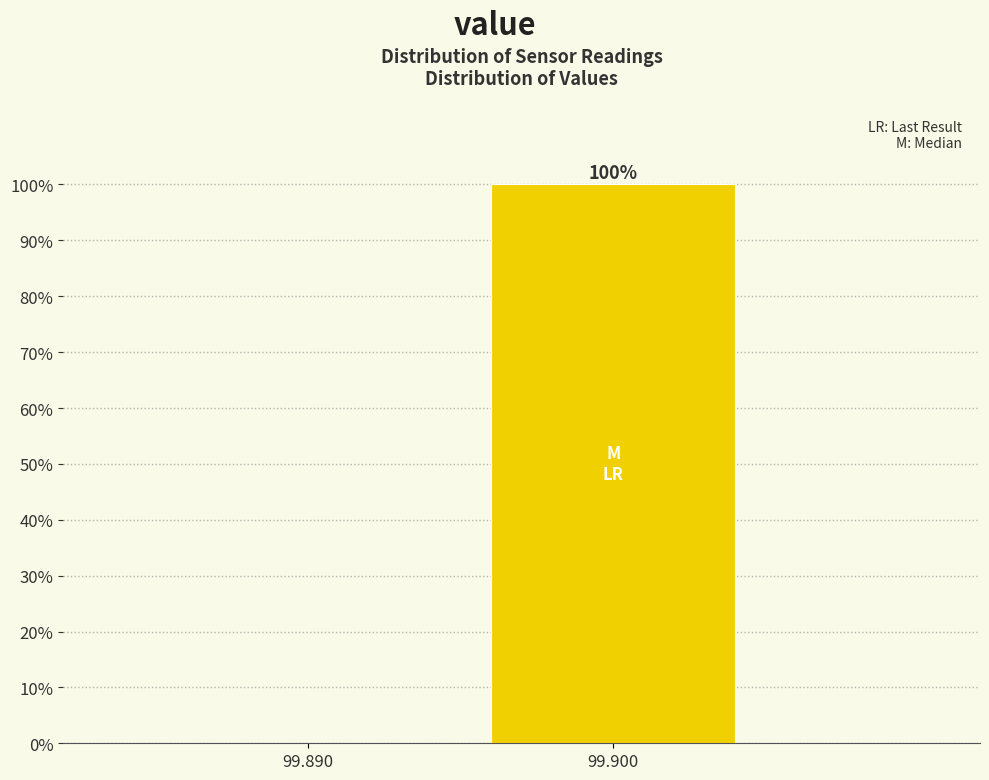

What is the sum of the values at 99.890 and 99.900?

100